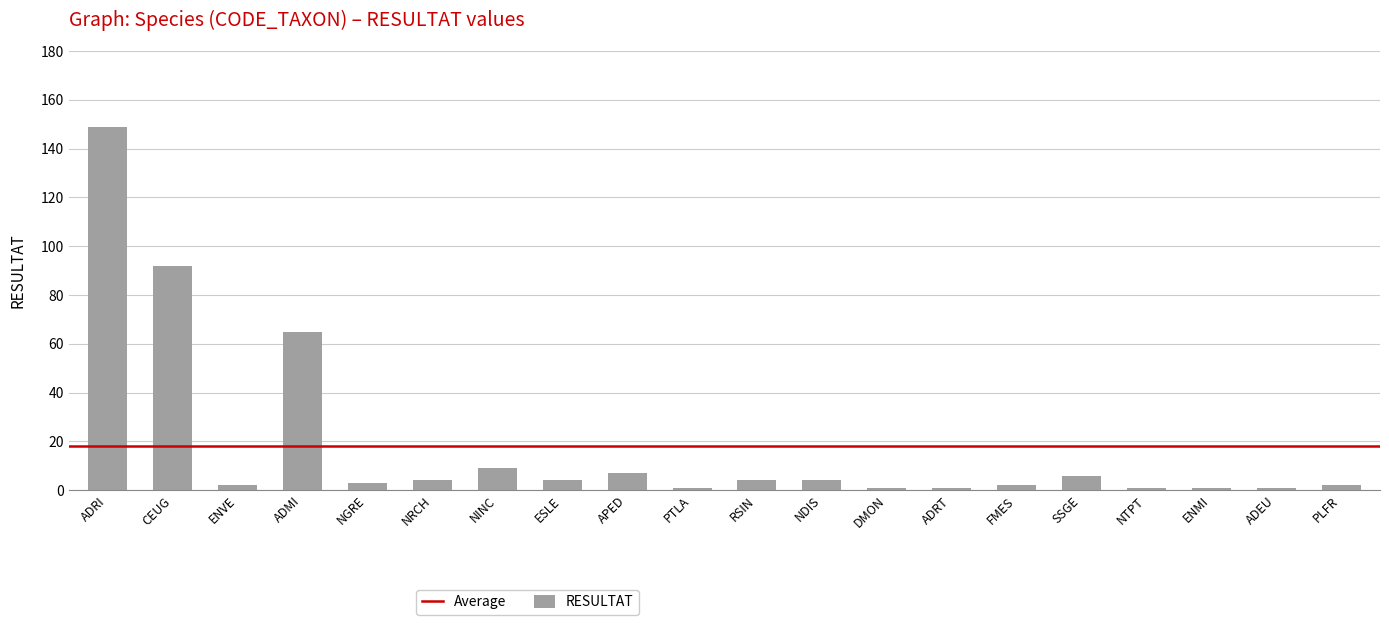

What is the label of the 18th bar from the left?

ENMI